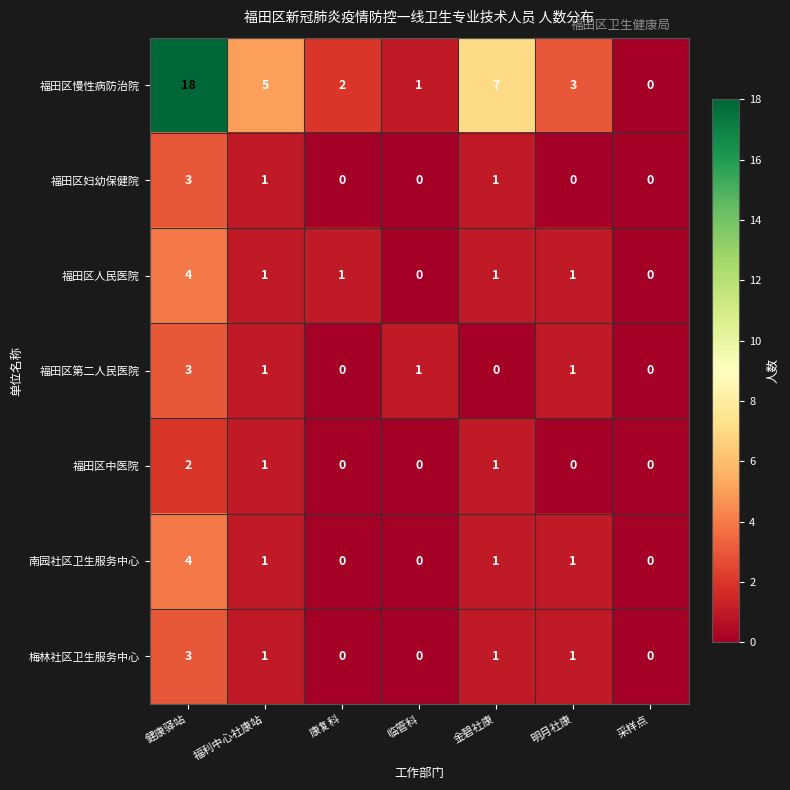

Rank the categories by 福田区慢性病防治院 value from highest to lowest.

健康驿站, 金碧社康, 福利中心社康站, 明月社康, 康复科, 临管科, 采样点